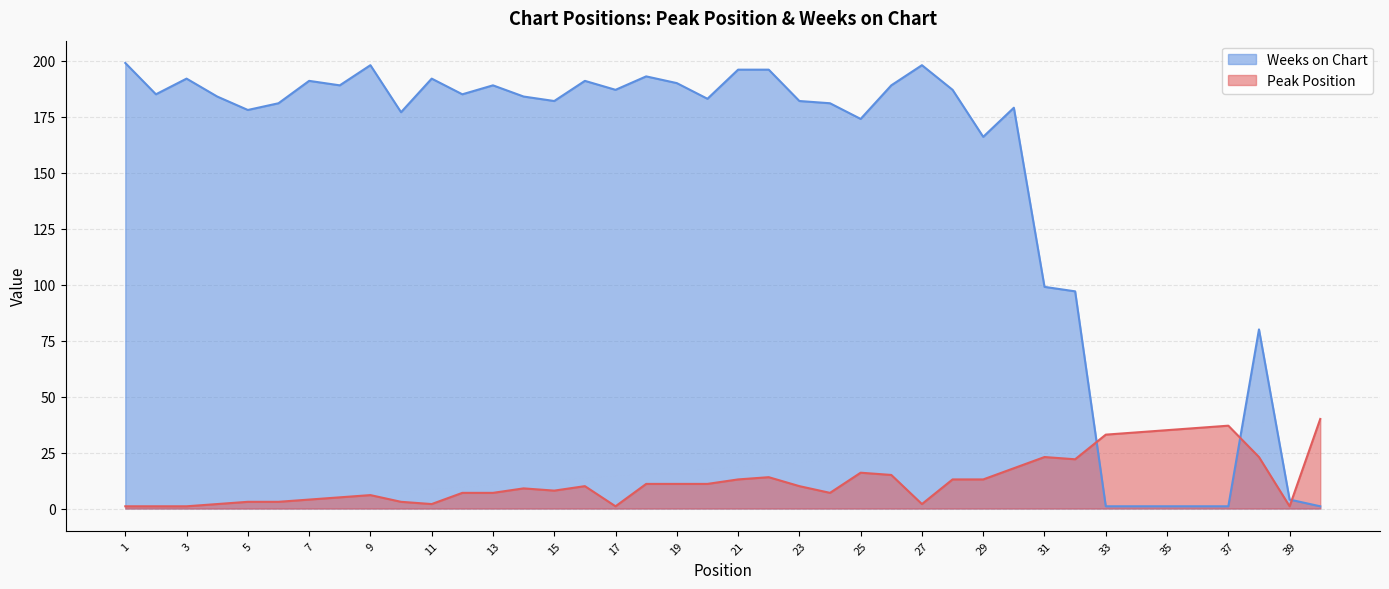

What is the value of the Peak Position point at the 31st from the left?

23